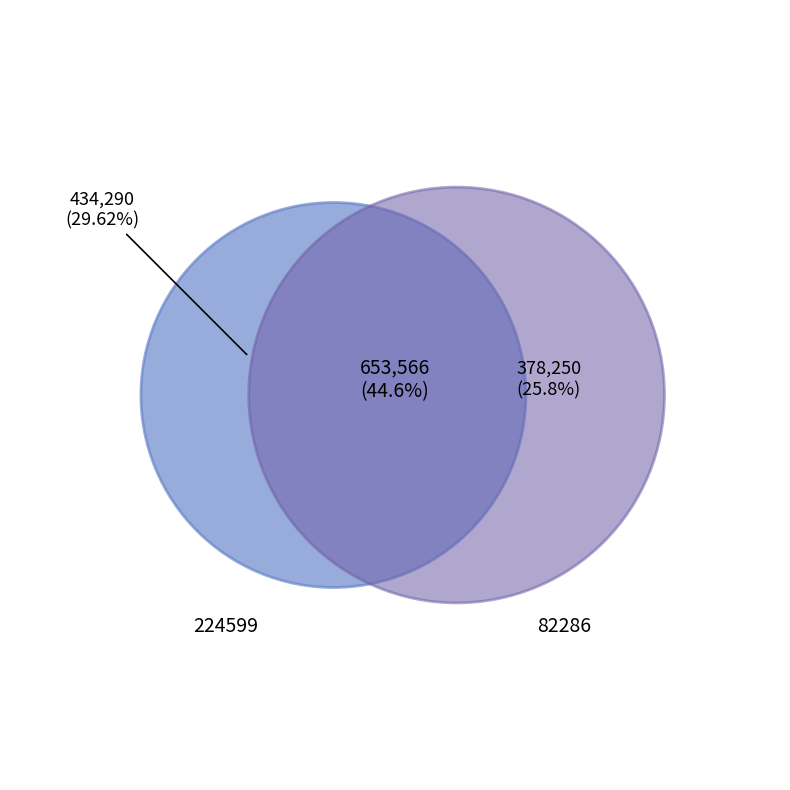

Does 82286 account for over 50% of the chart?

No